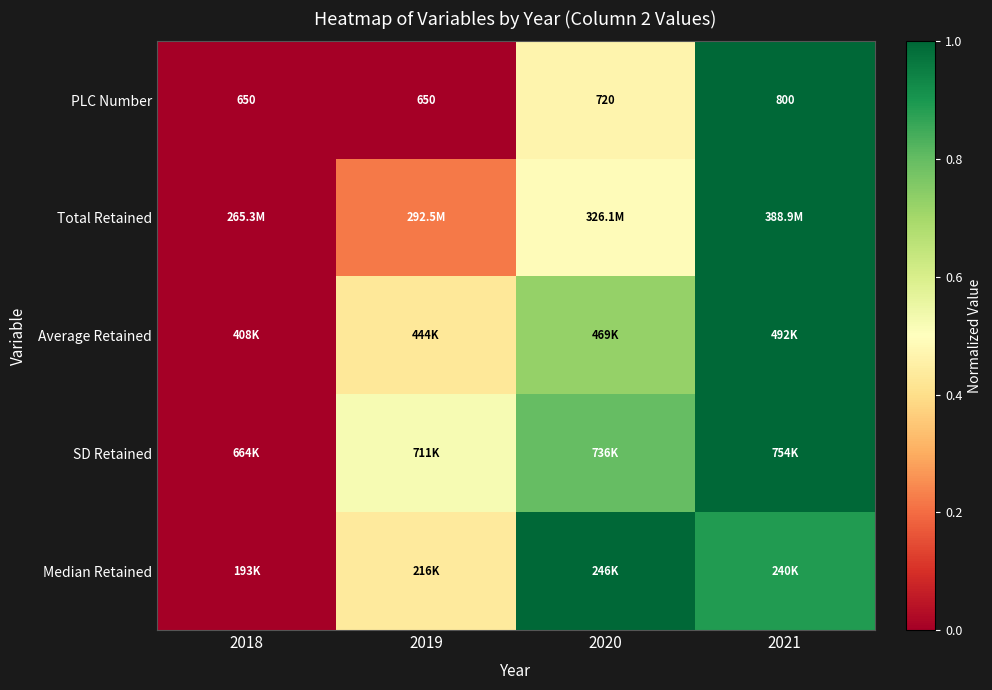

At which label is SD Retained closest to 0?

2018